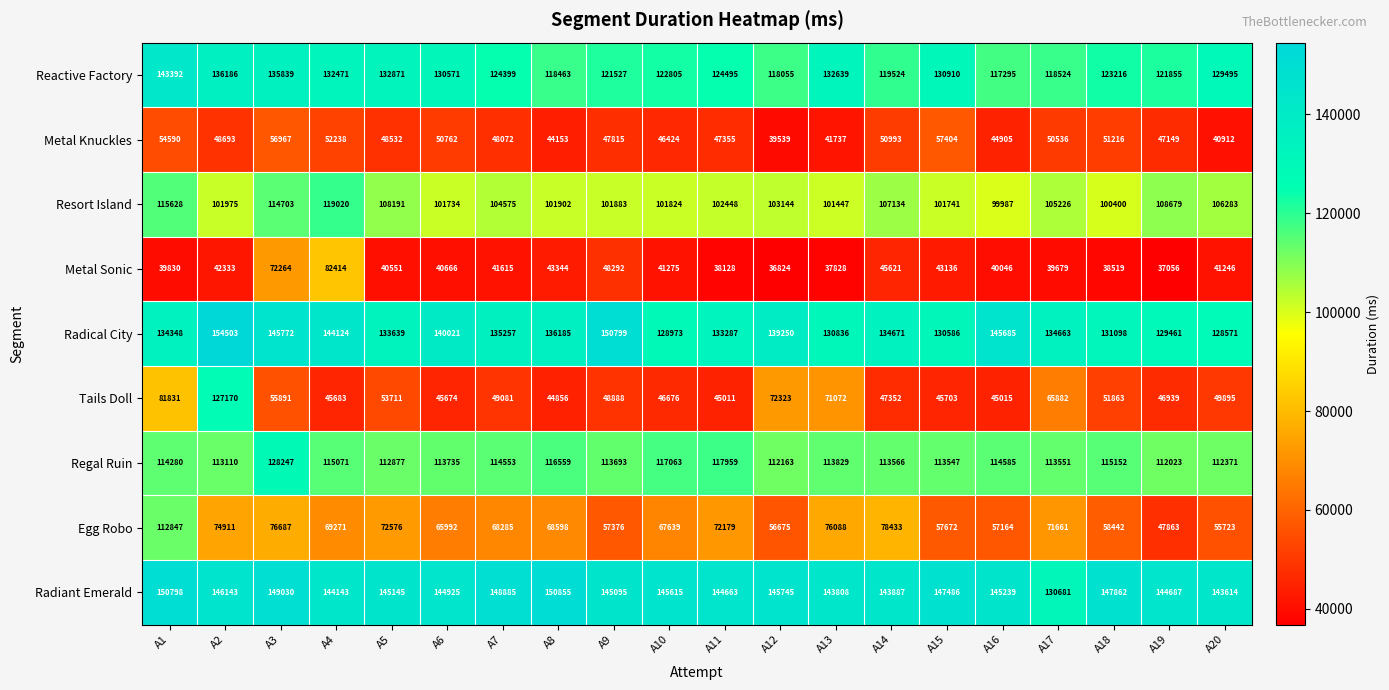

At which label does Resort Island first exceed 103144?

A1